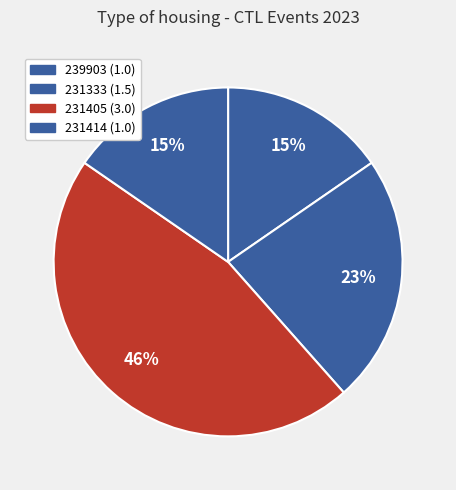

Does any single category account for the majority?

No